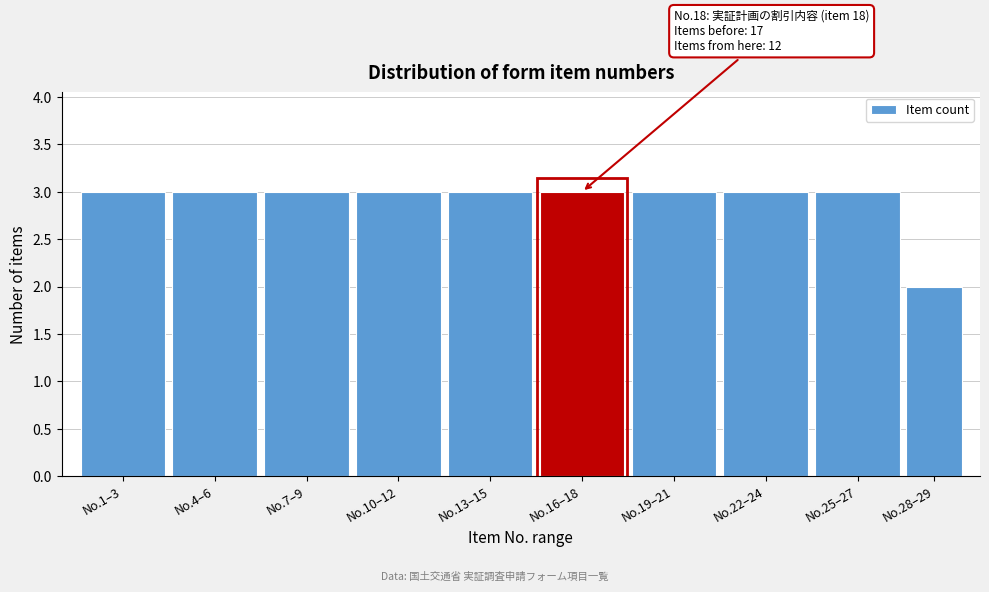

Reading left to right, extract all data points from this chart.

3	3	3	3	3	3	3	3	3	2